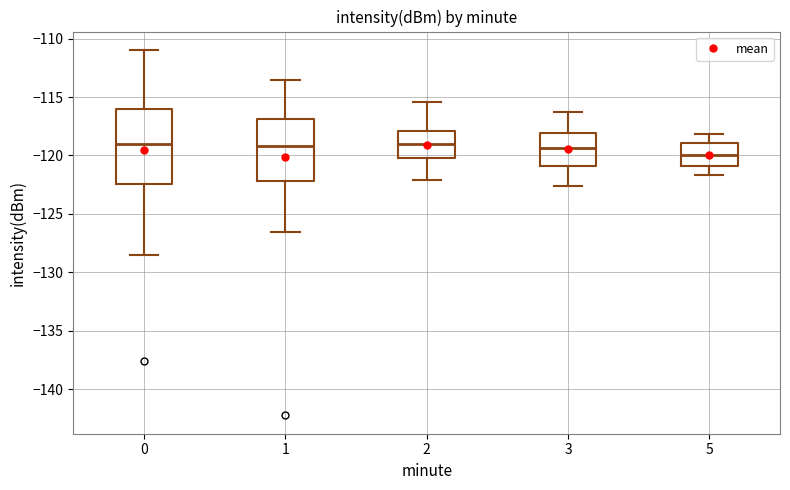

Where is the lower edge of the box at x = 3 on the y-axis? The values are not printed on the chart, so give them approximately, as read against the axis.

-121.0